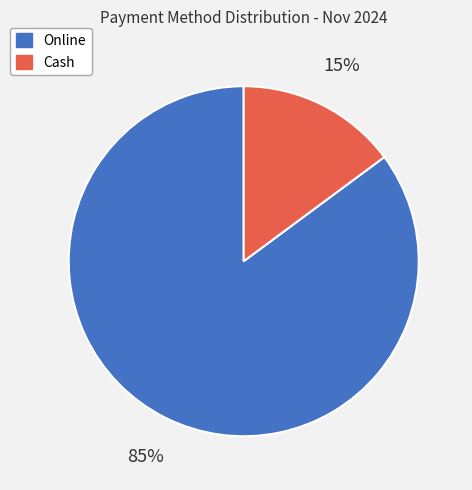

To the nearest percent, what is the combined percentage of Online and Cash?

100%